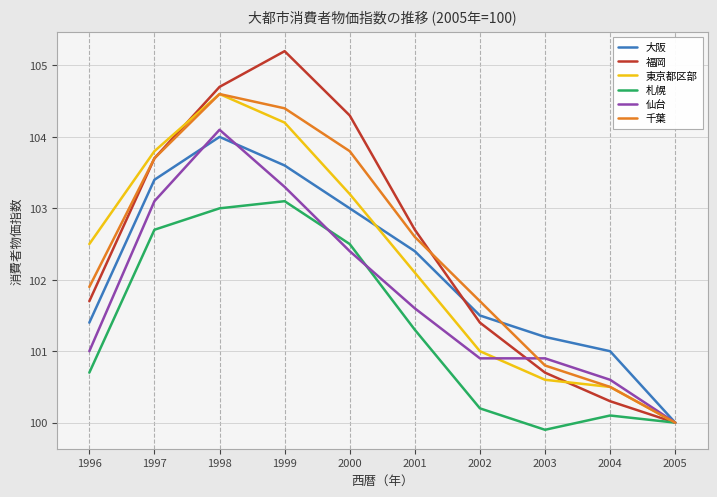

True or false: 福岡 and 東京都区部 intersect in this chart.

True